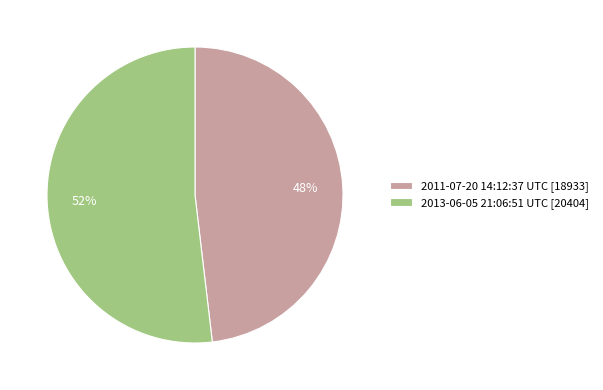

What is the ratio of the value at 2013-06-05 21:06:51 UTC to the value at 2011-07-20 14:12:37 UTC?

1.1